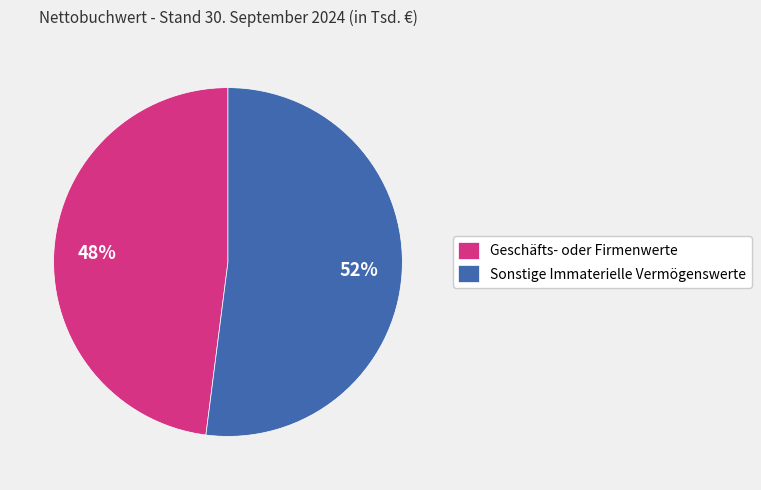

Does Sonstige Immaterielle Vermögenswerte account for over 50% of the chart?

Yes